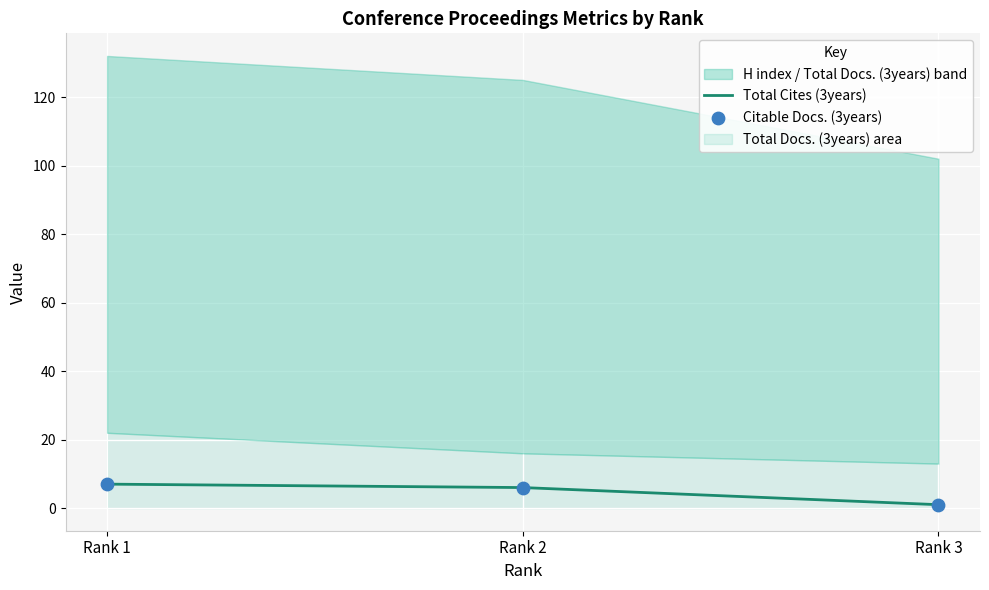

What is the maximum value for Total Cites (3years)?

7